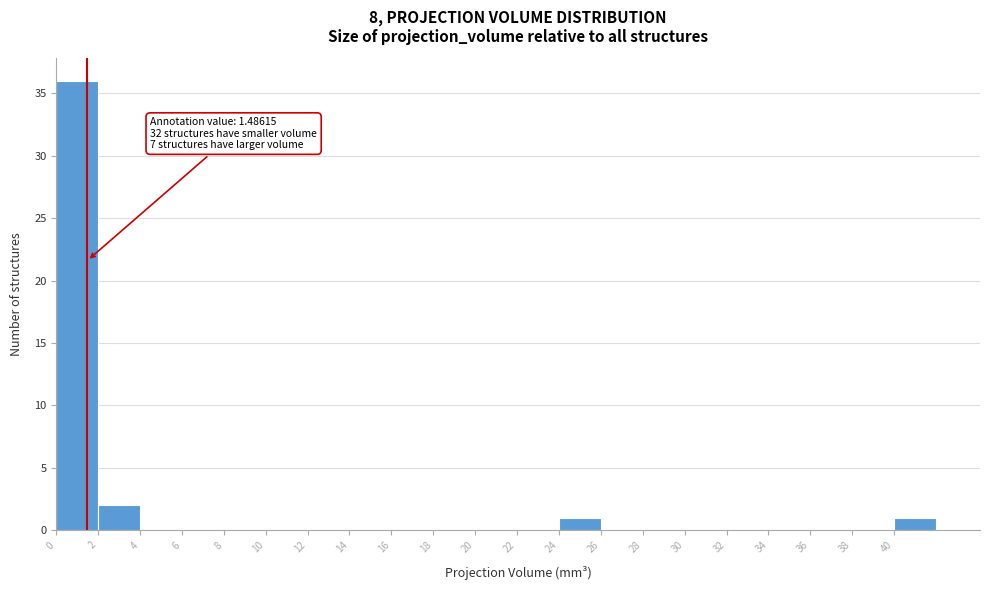

Which range on the x-axis has the tallest bar?

0 to 2